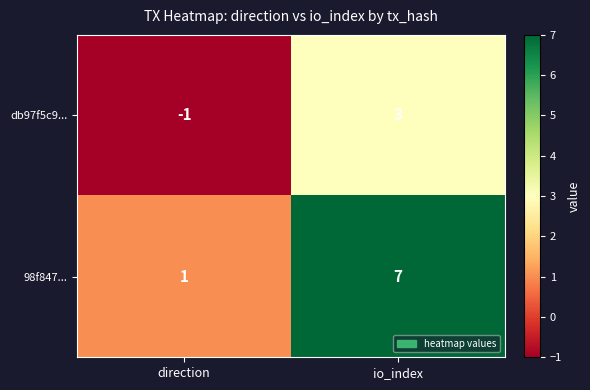

Which series has the largest range (max minus min)?

98f847...